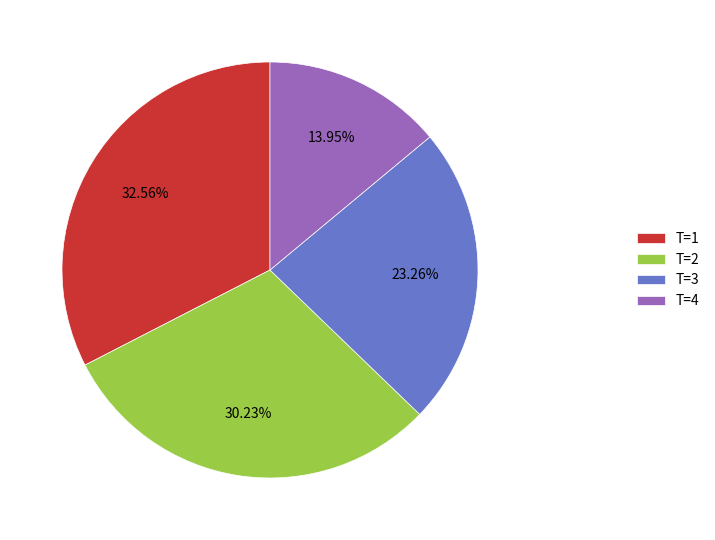

How many segments does this pie chart have?

4